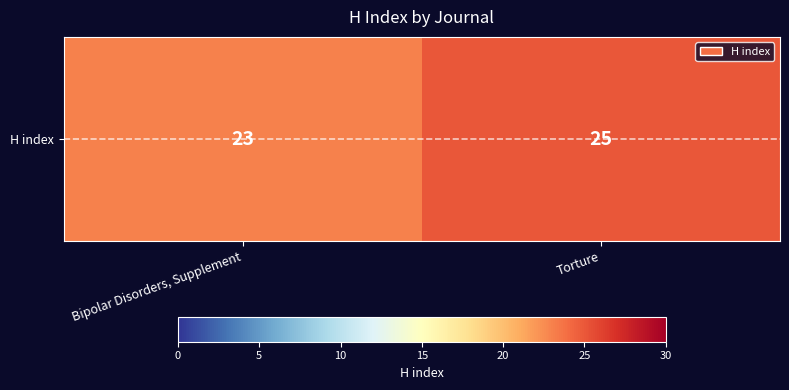

Which category has the lowest value across all series?

Bipolar Disorders, Supplement